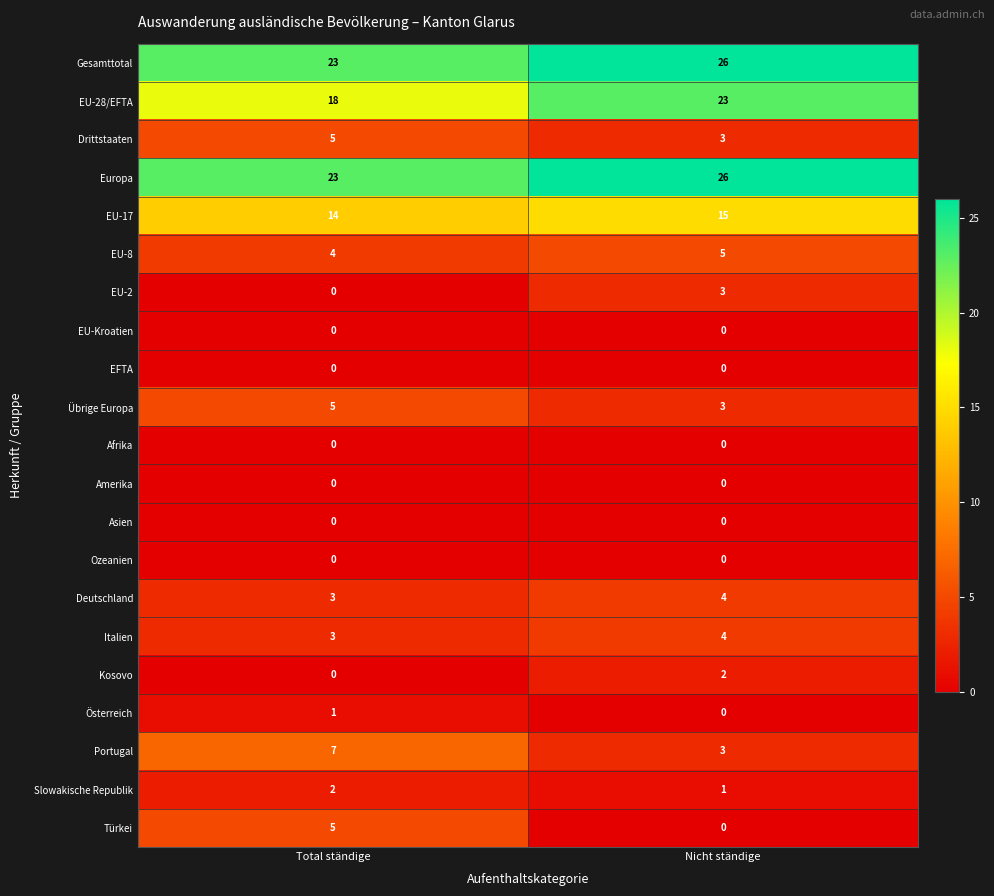

At how many categories does at least one series exceed 8?

2